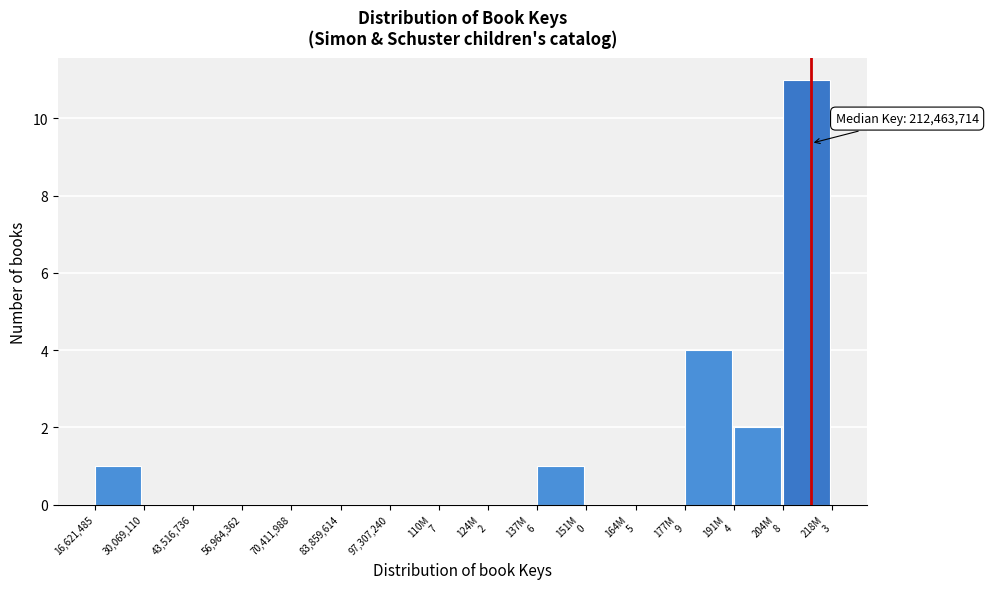

The chart shows a value of 0 at 83,859,614. True or false?

True